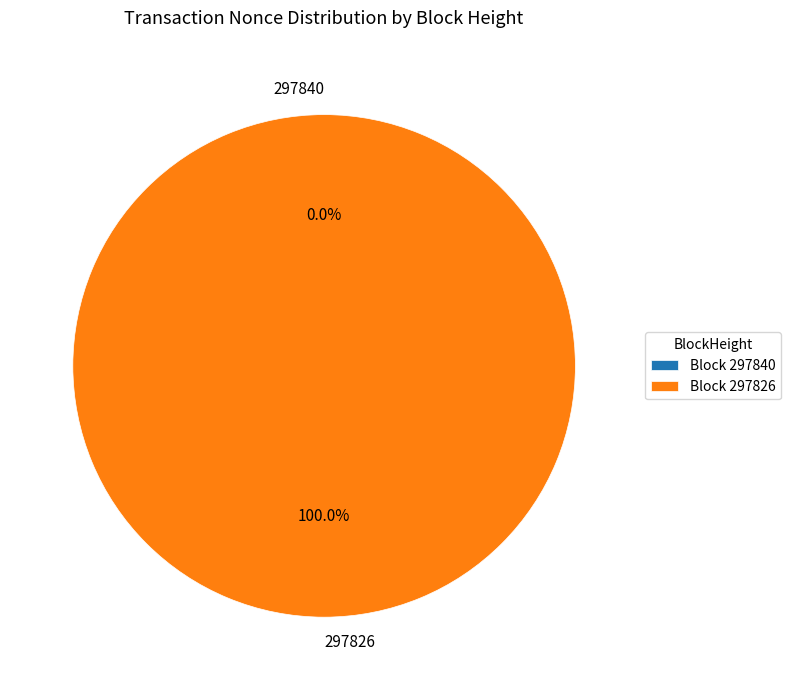

Which slice is the largest?

297826